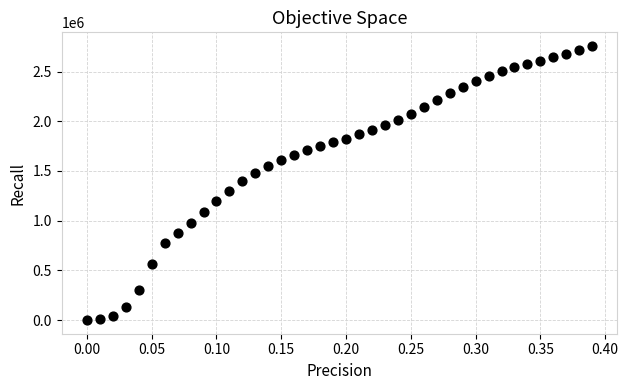

What is the range of X values (max minus min)?

0.4